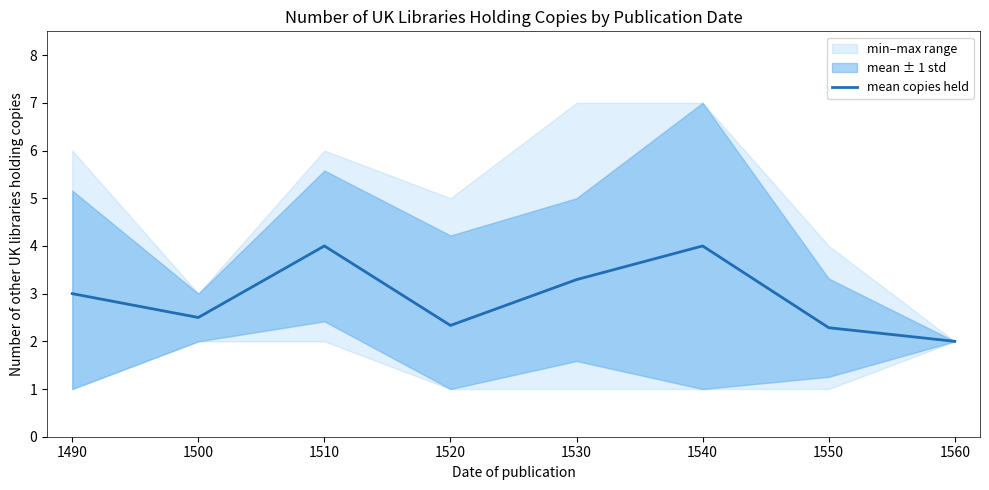

True or false: mean copies held has a value of 5.3 at 1510.

False